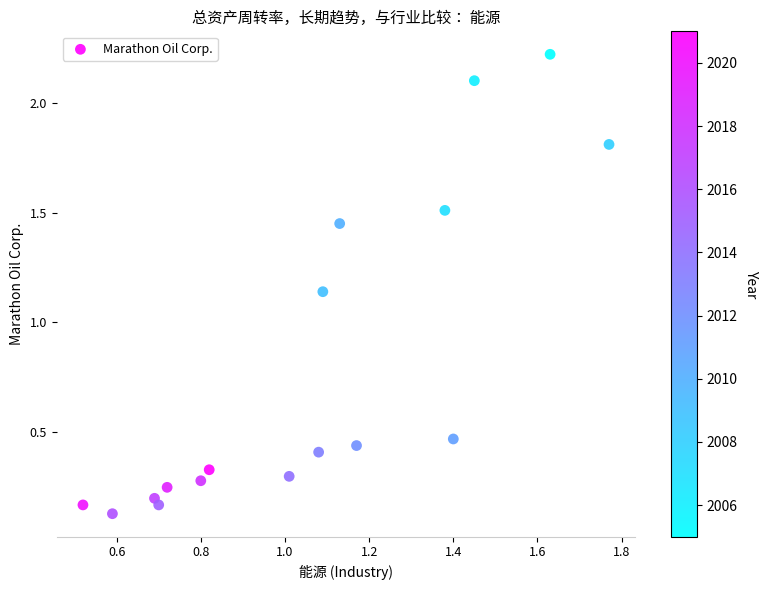

What is the range of X values (max minus min)?

1.2